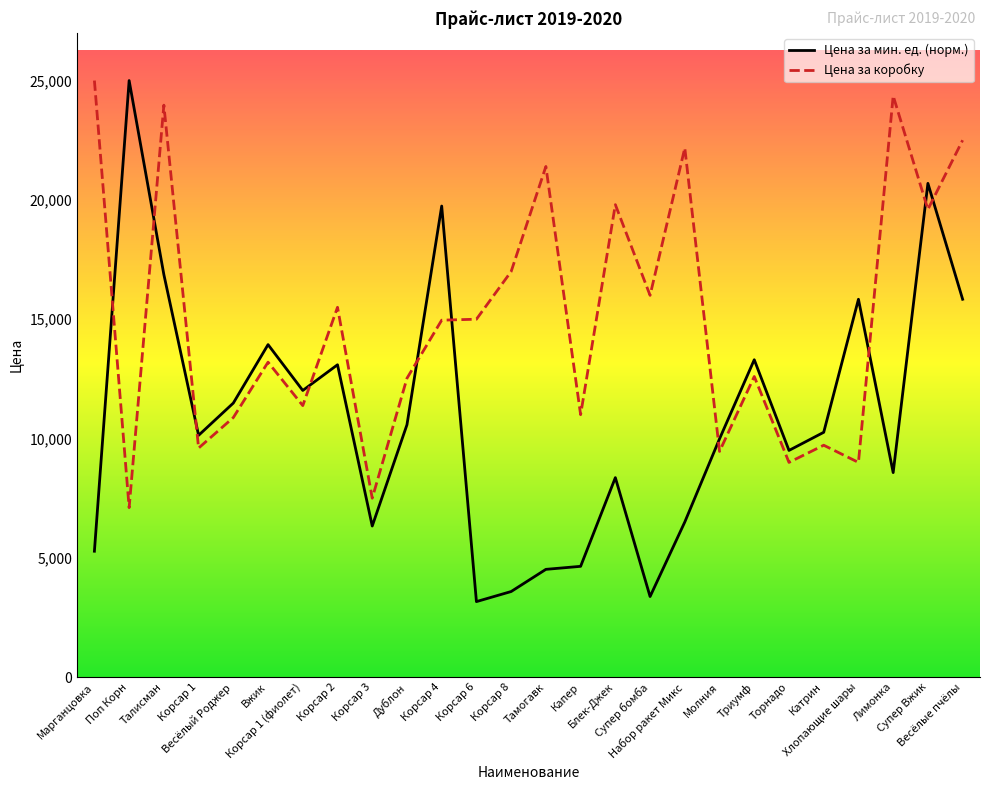

How many intersections are there between Цена за мин. ед. and Цена за коробку?

10